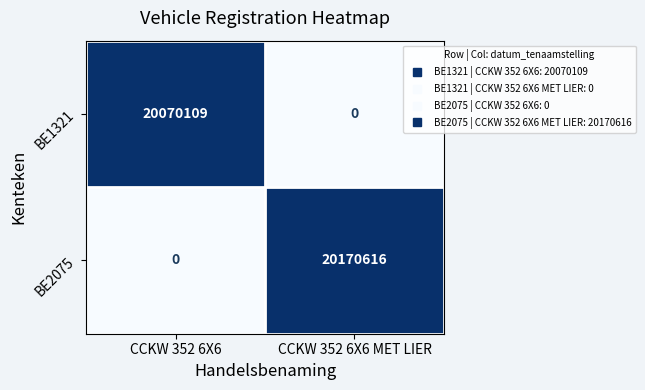

What is the maximum value shown in the chart?

20170616